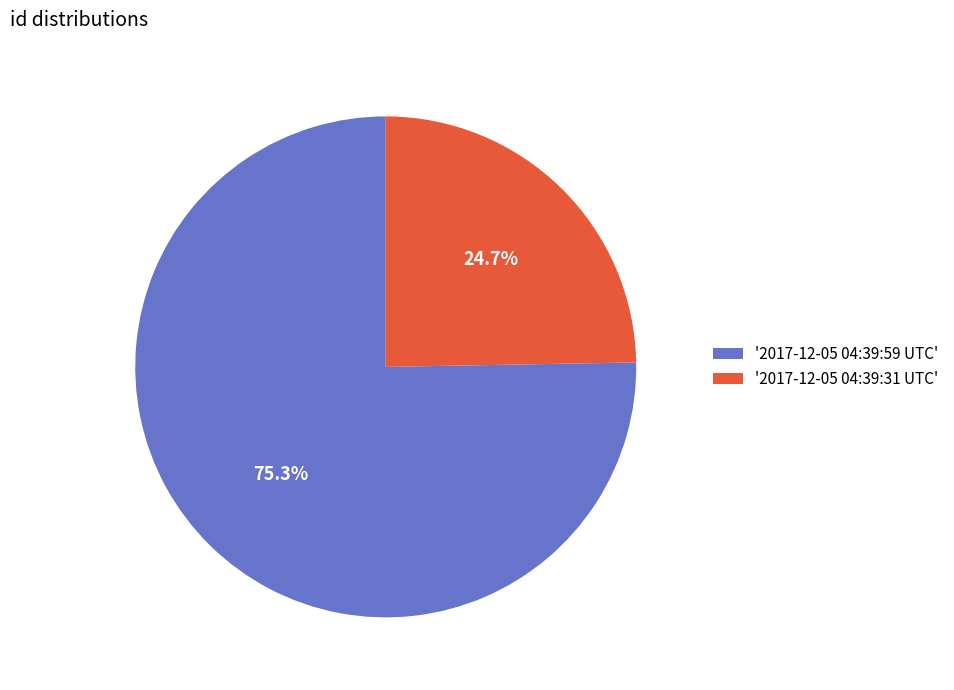

Between '2017-12-05 04:39:31 UTC' and '2017-12-05 04:39:59 UTC', which is larger?

'2017-12-05 04:39:59 UTC'